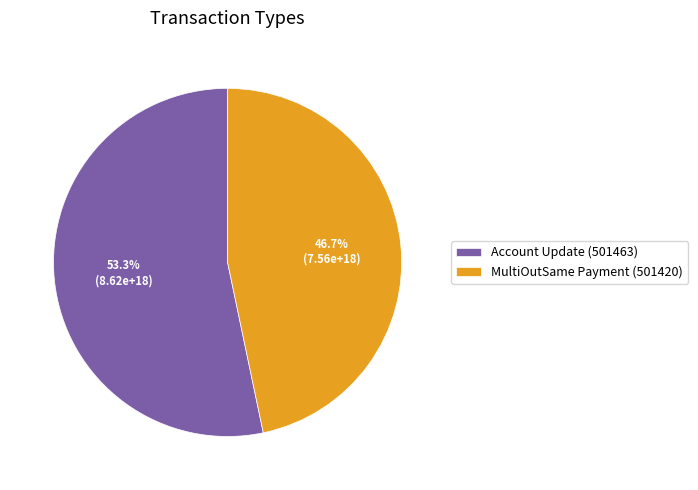

What percentage is the Account Update (501463) slice, to the nearest percent?

53%